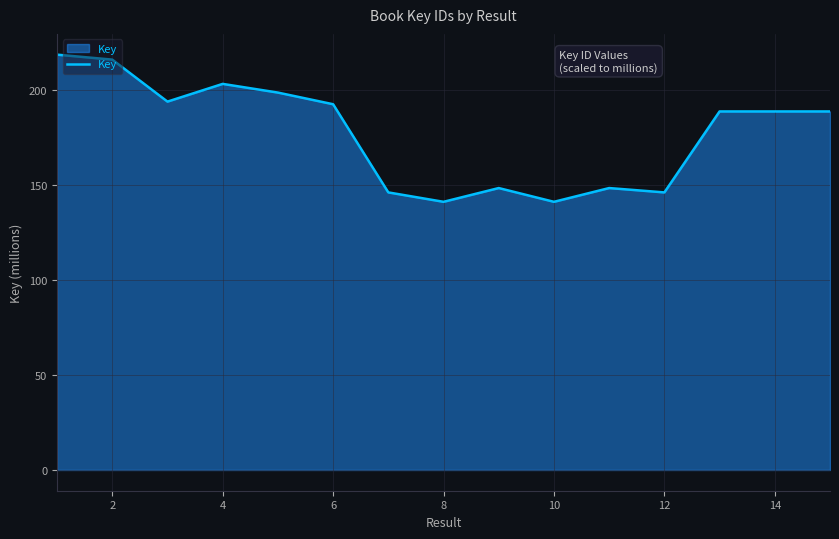

What is the smallest value displayed?

141.0